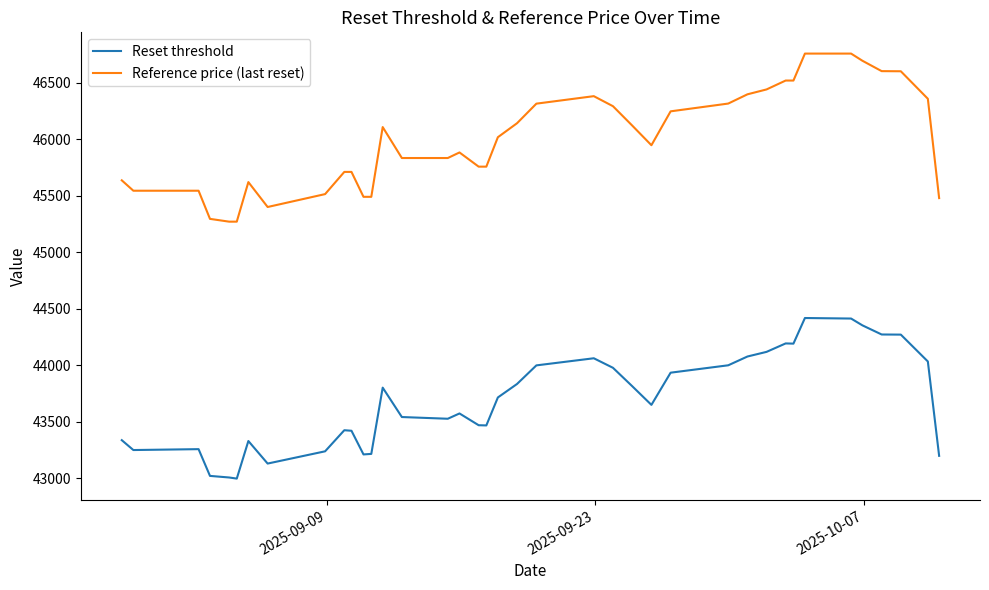

Which series has the widest spread of values?

Reference price (last reset)